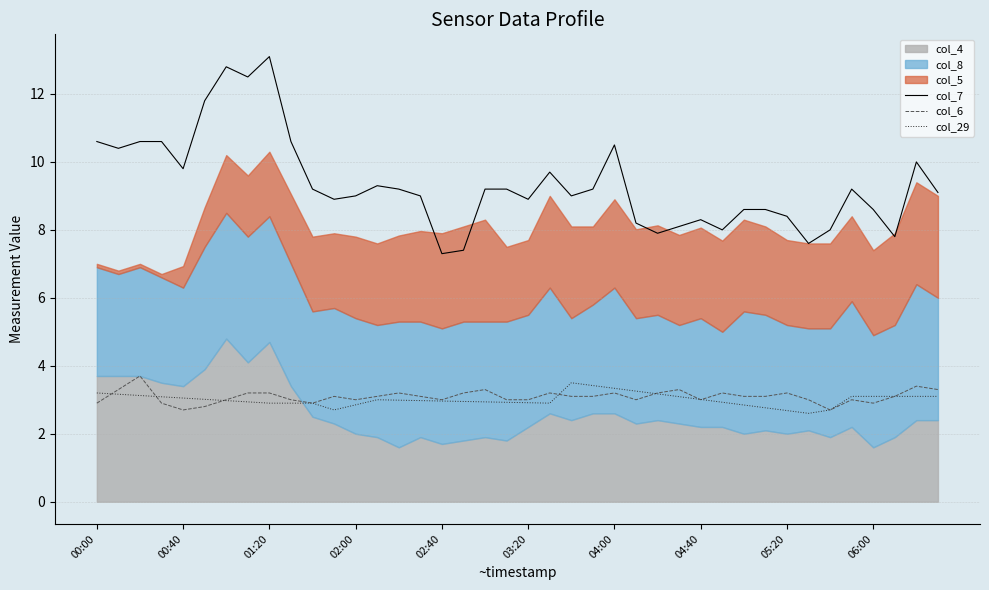

True or false: col_6 and col_7 cross at least once.

False